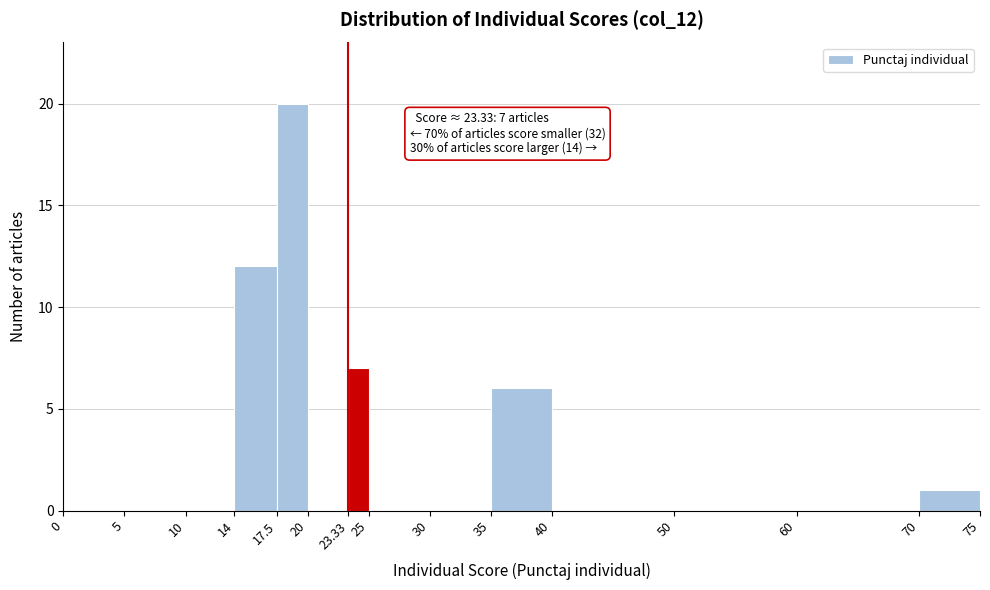

Which range on the x-axis has the tallest bar?

17.5 to 20